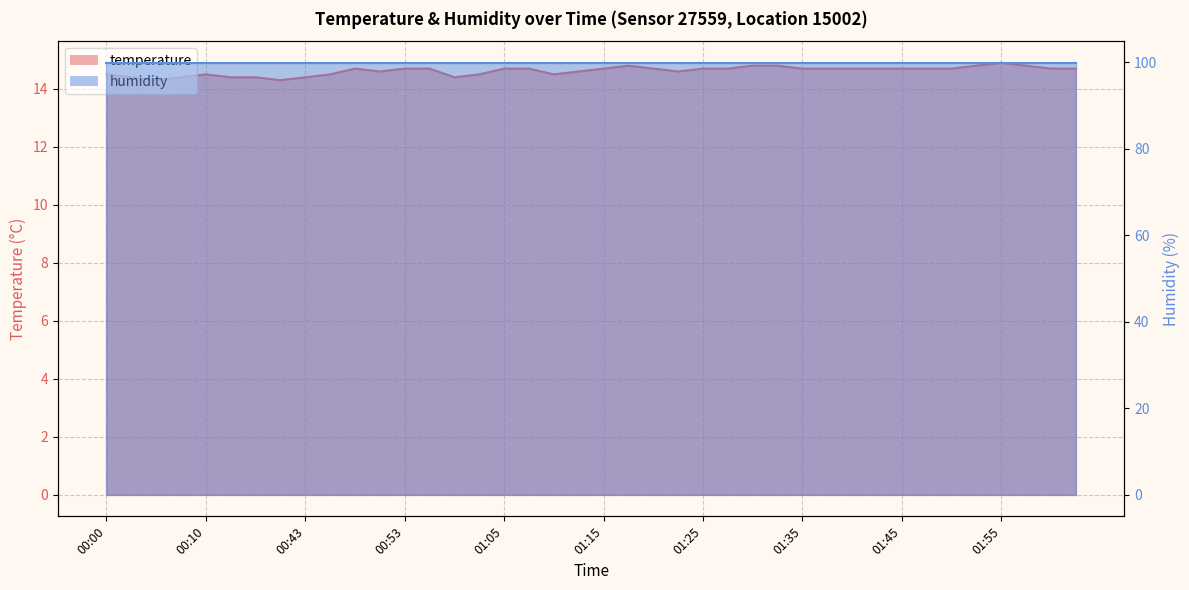

How many interior local valleys (lower than both neighbors) does the data have?

6